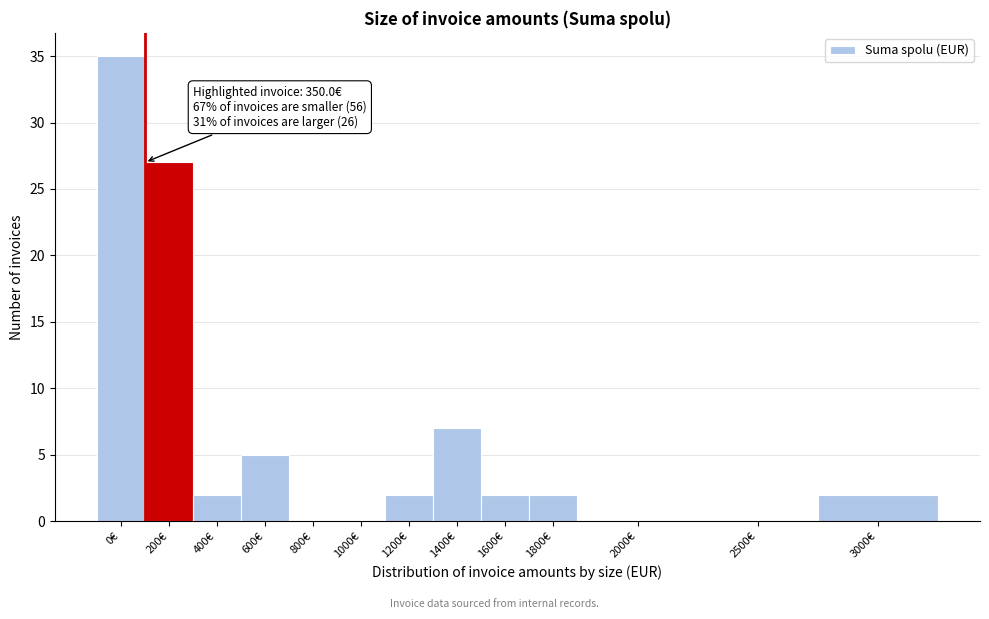

Reading left to right, what are all the values shown in this chart?

0€=35	200€=27	400€=2	600€=5	800€=0	1000€=0	1200€=2	1400€=7	1600€=2	1800€=2	2000€=0	2500€=0	3000€=2